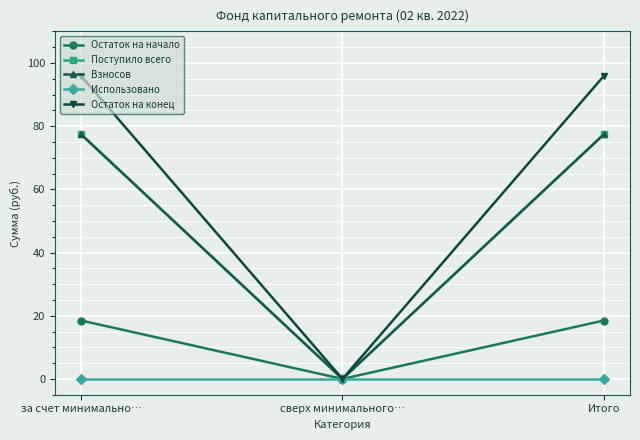

Between за счет минимально… and сверх минимального…, which series saw the biggest shift?

Остаток на конец